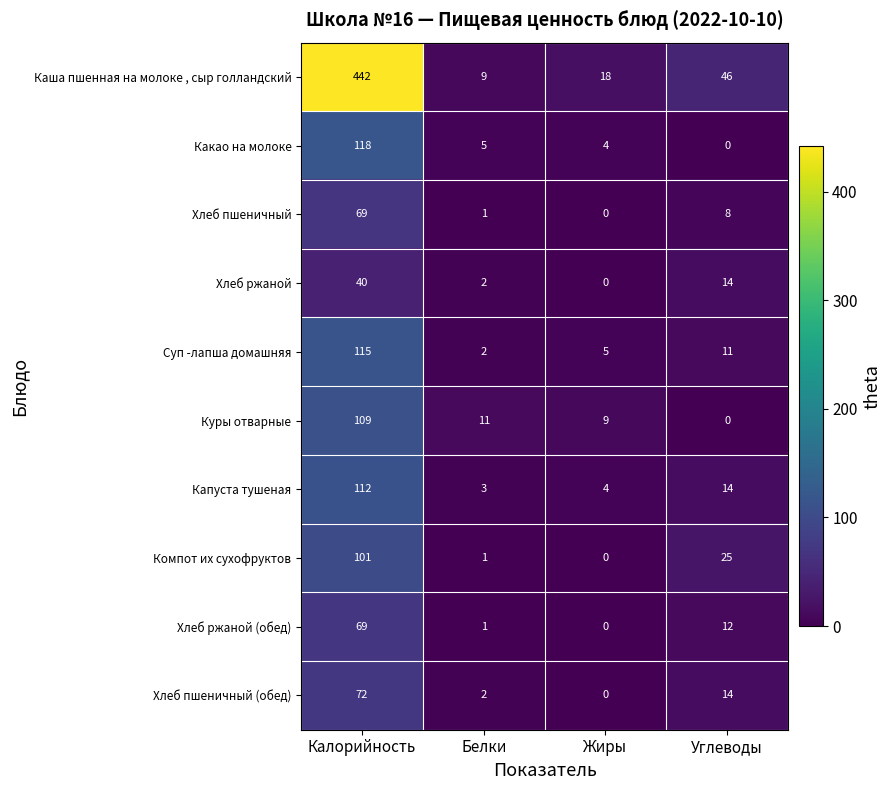

What is the spread (max minus min) of values at Калорийность?

402